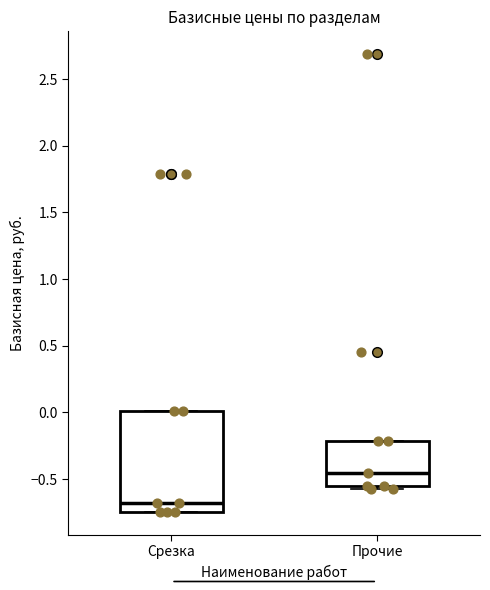

Reading left to right, read every box against the y-axis: the position of its median line, the range the box covers, and the ends of its whiskers. The values are not printed on the chart, so give them approximately, as read against the axis.

Срезка: median -0.70, box -0.75 to 0.00, whiskers -0.75 to 0.00
Прочие: median -0.45, box -0.55 to -0.20, whiskers -0.60 to -0.20